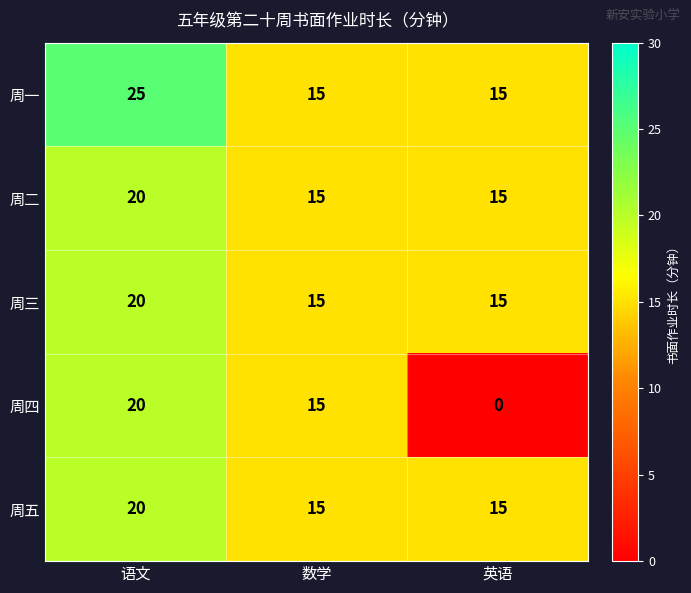

What is the difference between the maximum and minimum values in the 周三 series?

5